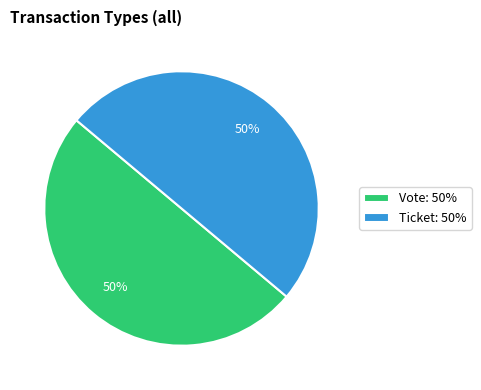

What is the ratio of the value at Vote: 50% to the value at Ticket: 50%?

1.0